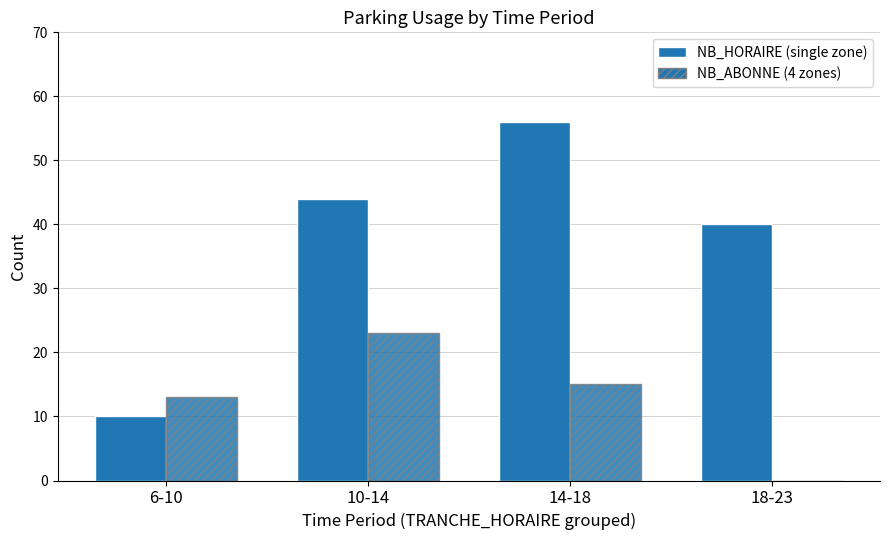

How many series are shown in this chart?

2